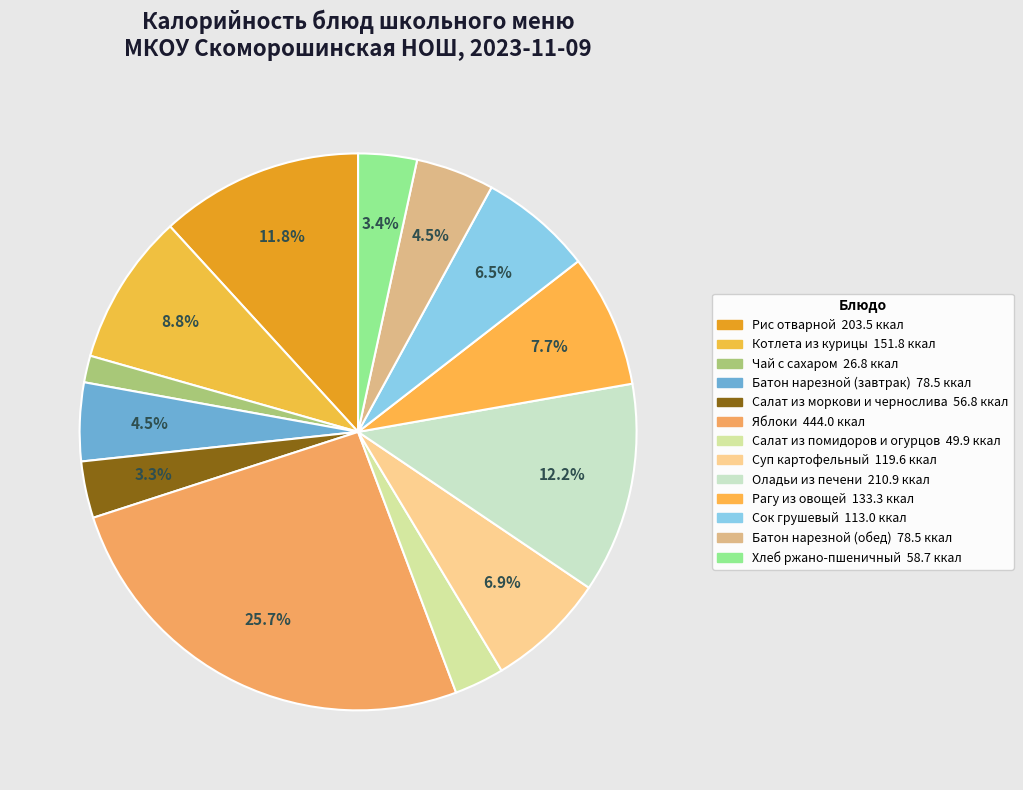

To the nearest percent, what is the combined percentage of Чай с сахаром and Рис отварной?

13%